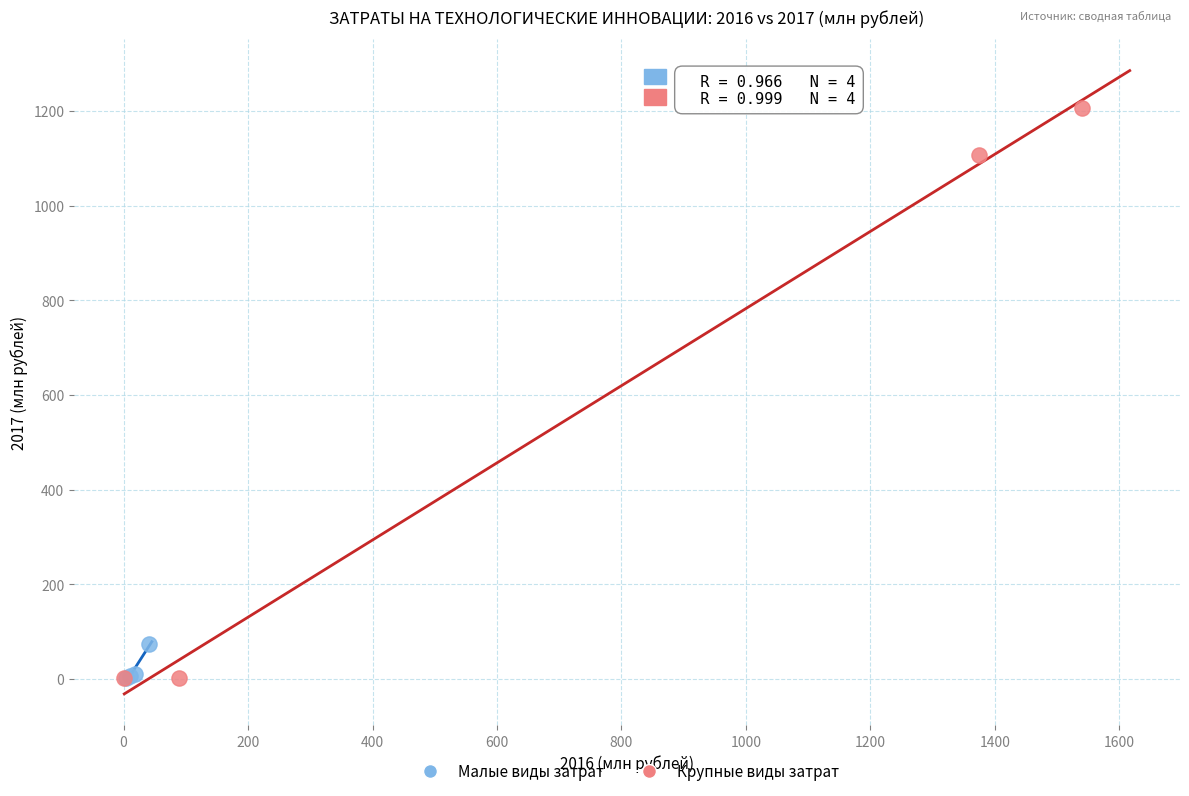

Which series has the widest spread of Y values?

Крупные виды затрат